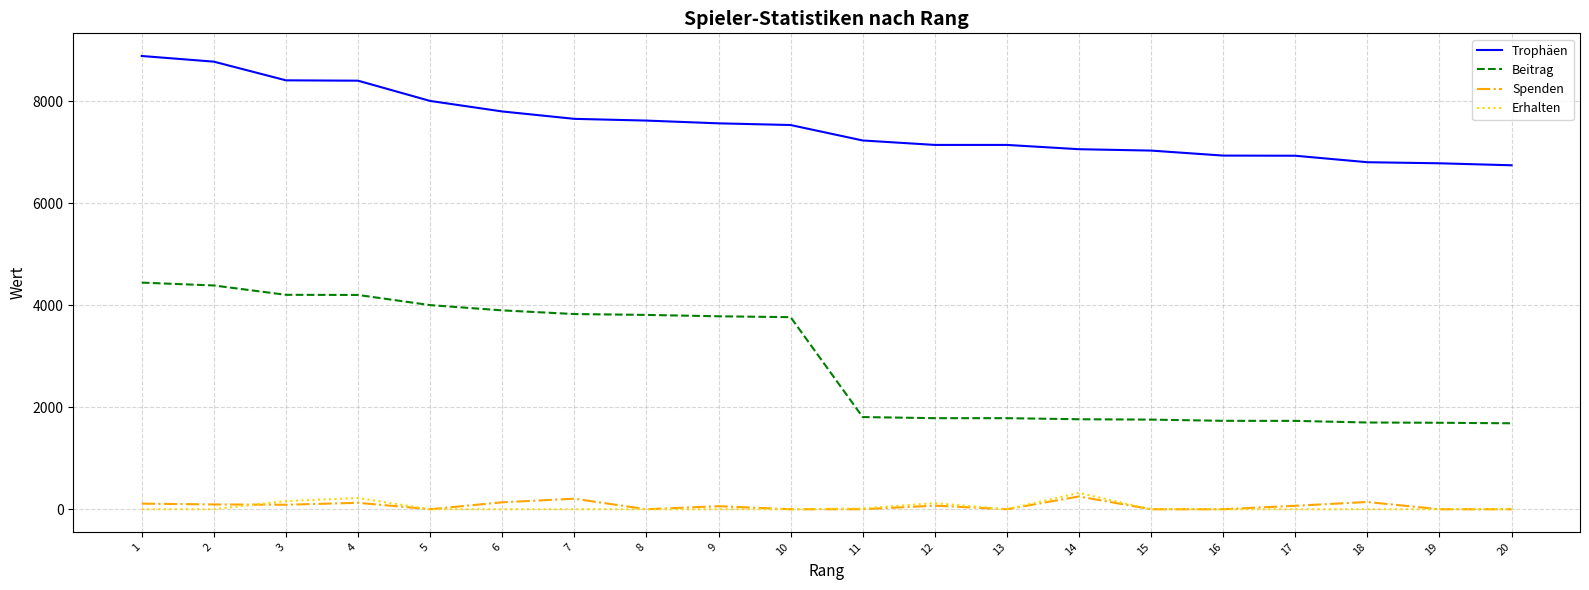

What are all the series names shown in the legend?

Trophäen, Beitrag, Spenden, Erhalten